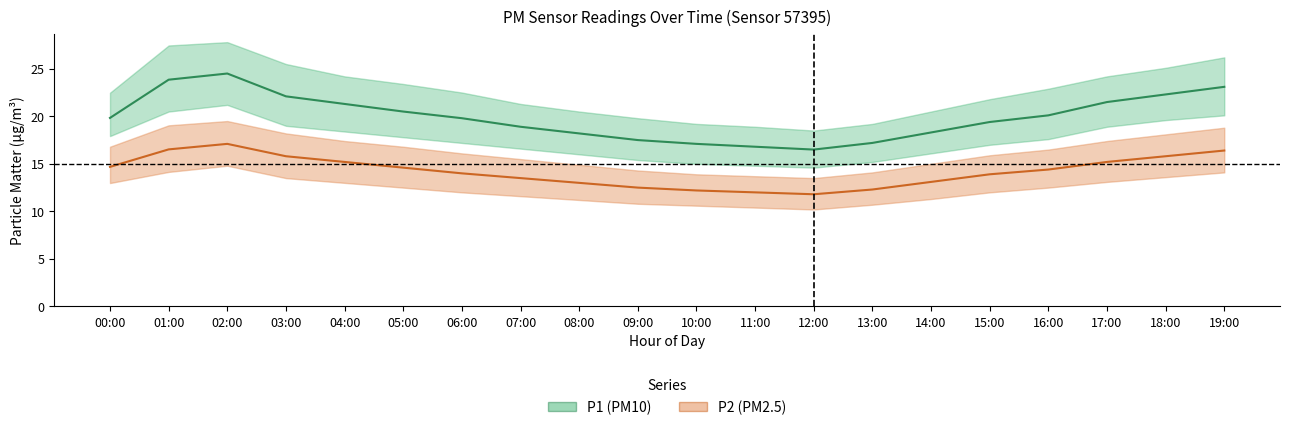

True or false: P2_upper and P2 cross at least once.

False